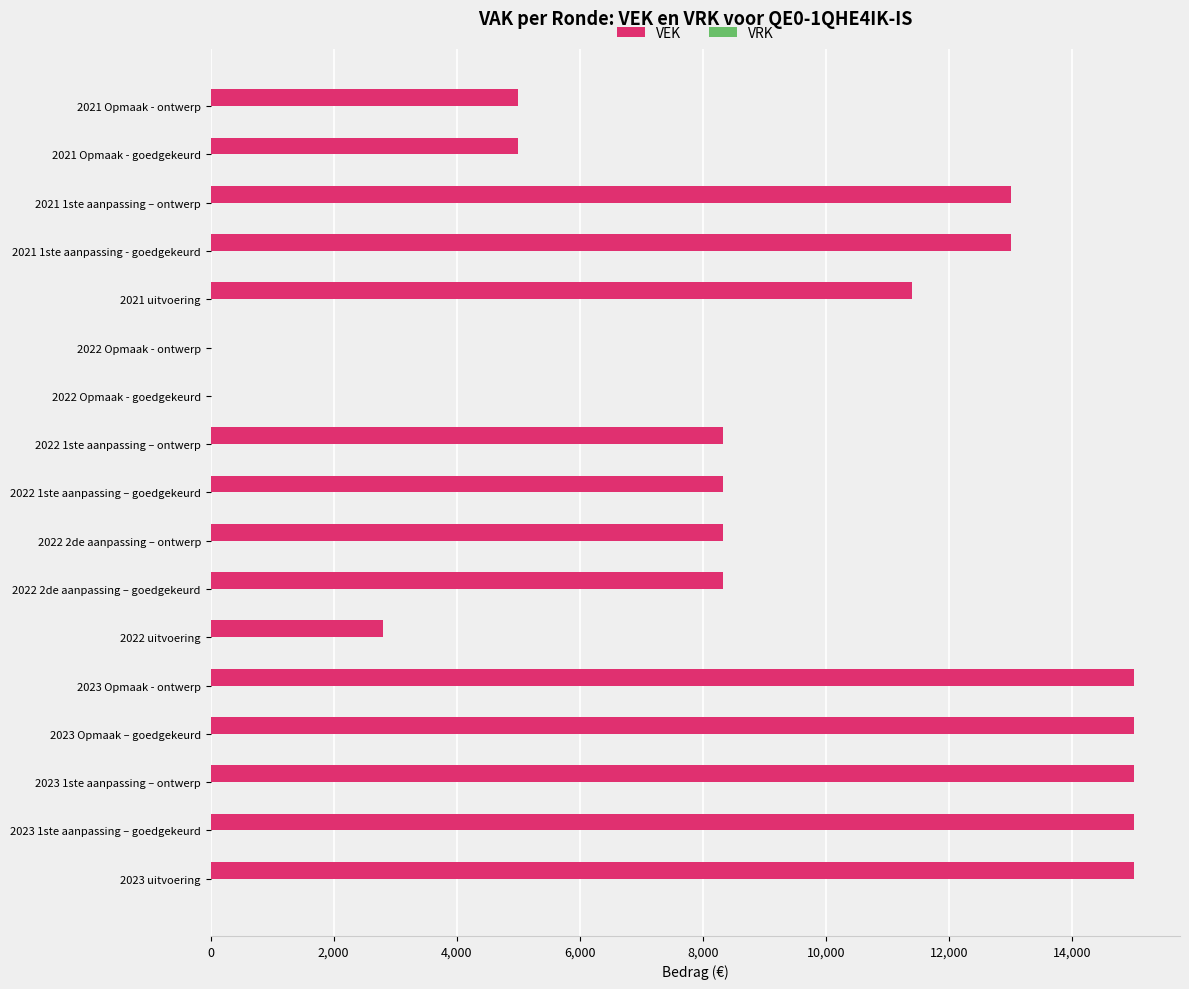

Read the value at 2022 uitvoering.

2800